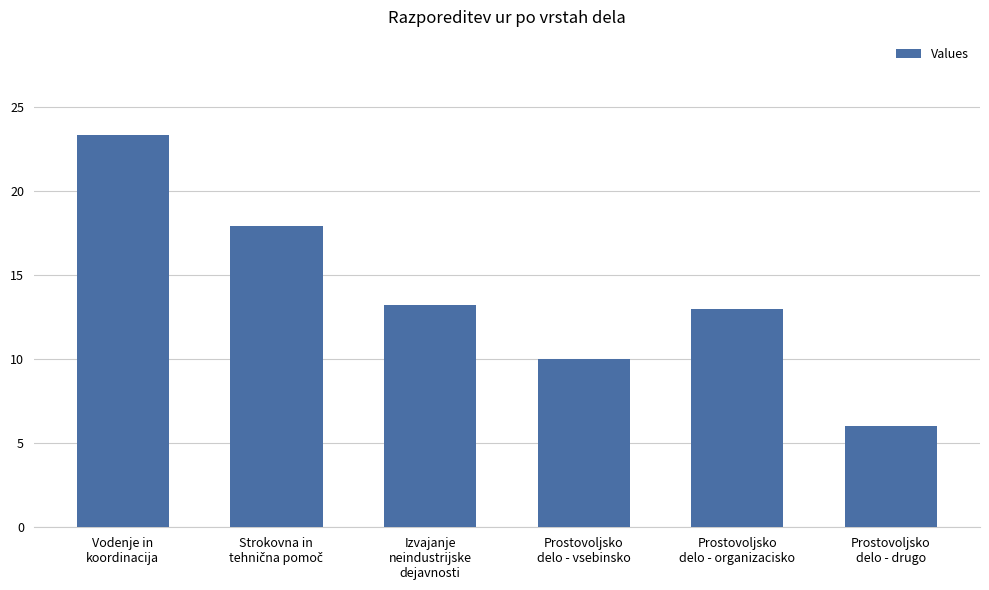

What is the smallest value displayed?

6.0